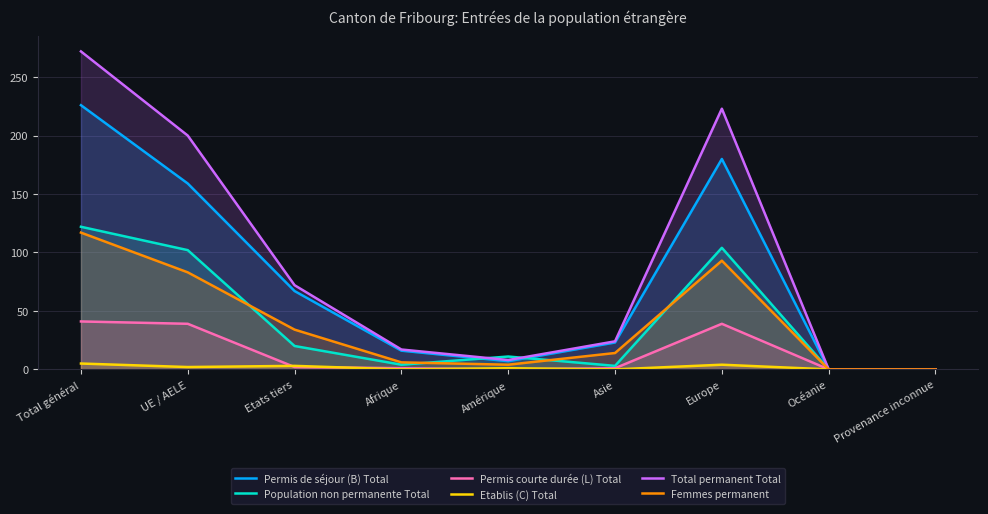

Which label corresponds to the largest value in the chart?

Total général